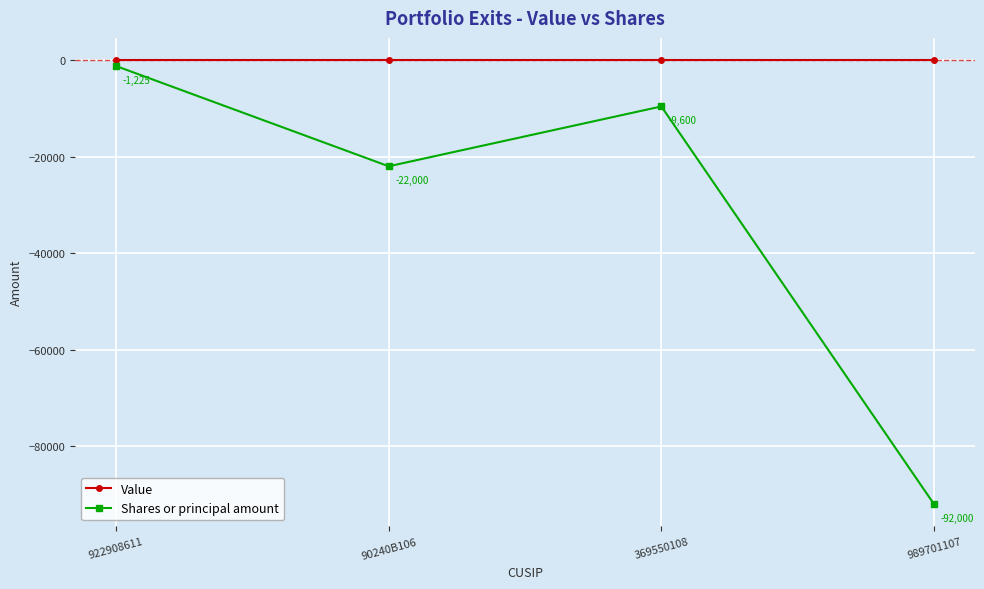

Which series has the largest range (max minus min)?

Shares or principal amount